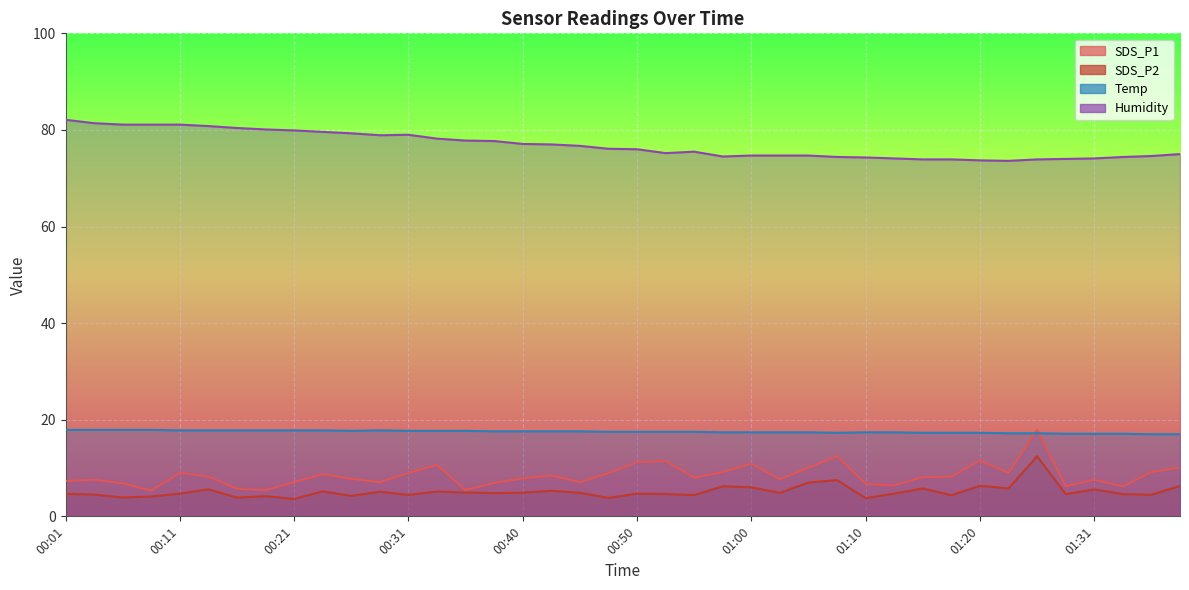

Which category has the highest value in the SDS_P1 series?

01:26